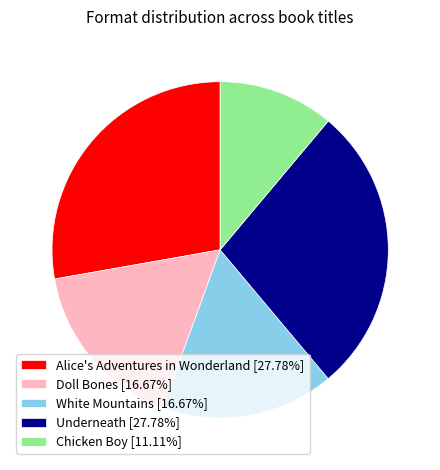

Is the sum of Alice's Adventures in Wonderland [27.78%] and Underneath [27.78%] greater than half?

Yes